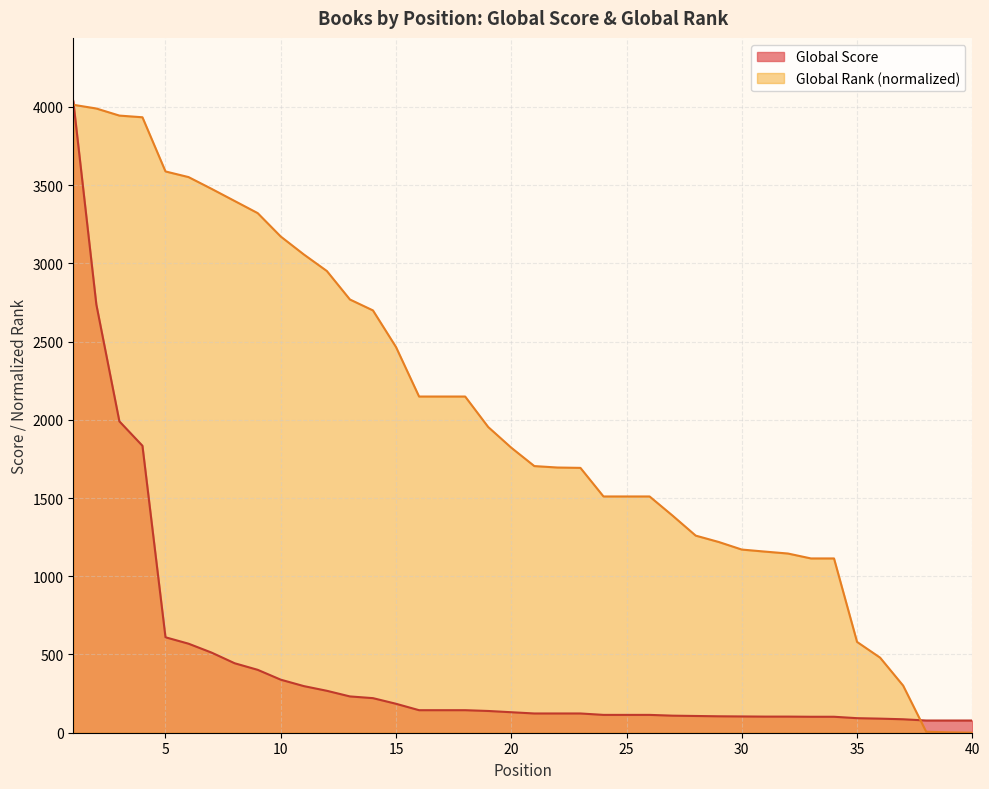

Between which two adjacent categories do Global Rank and Global Score first intersect?

1 and 2